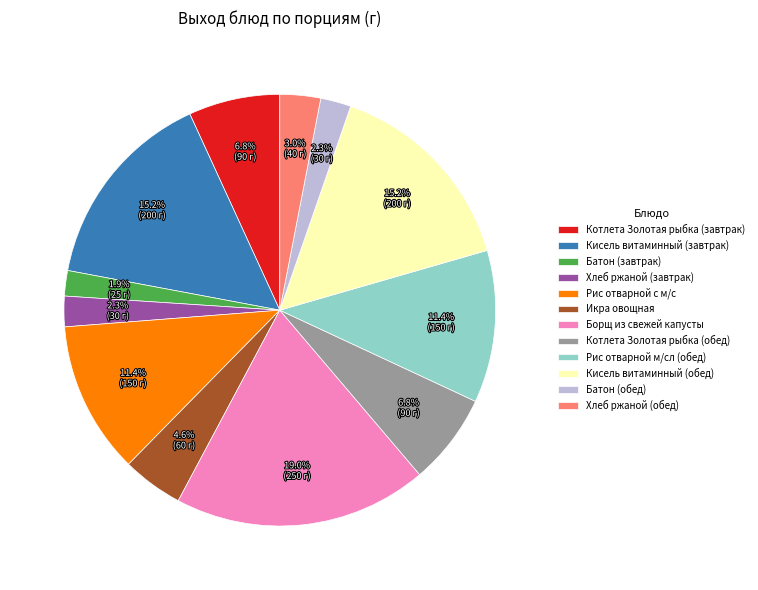

Count the number of slices in the pie.

12